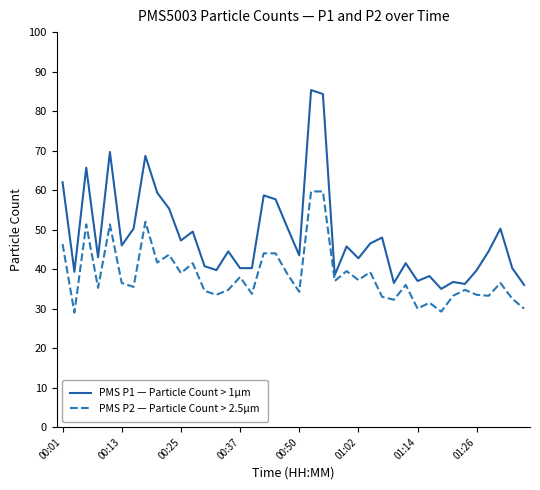

At how many categories does at least one series exceed 77?

2